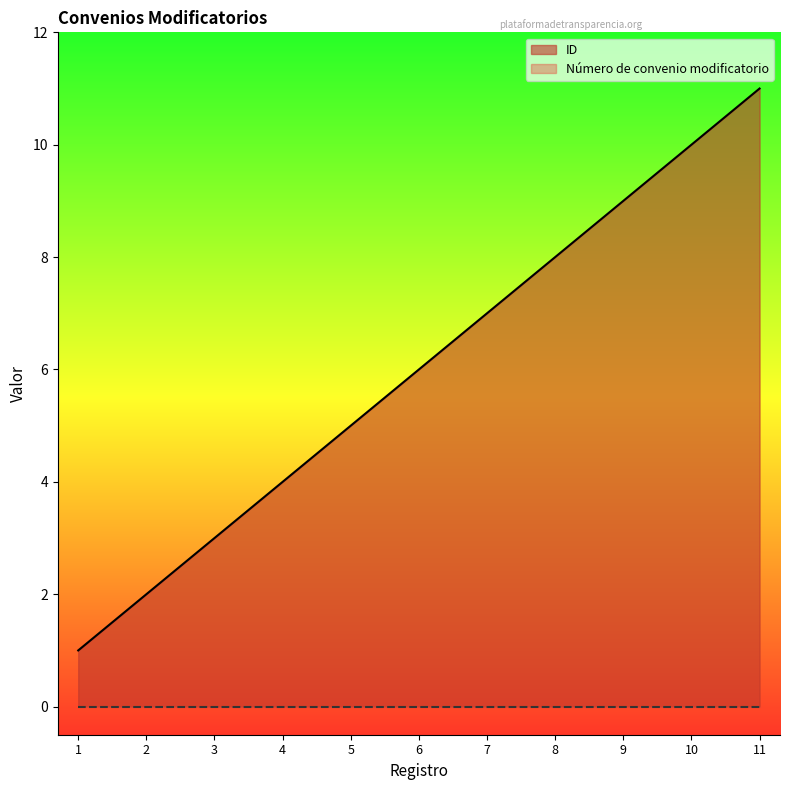

What is the difference between the maximum and second lowest values?

9